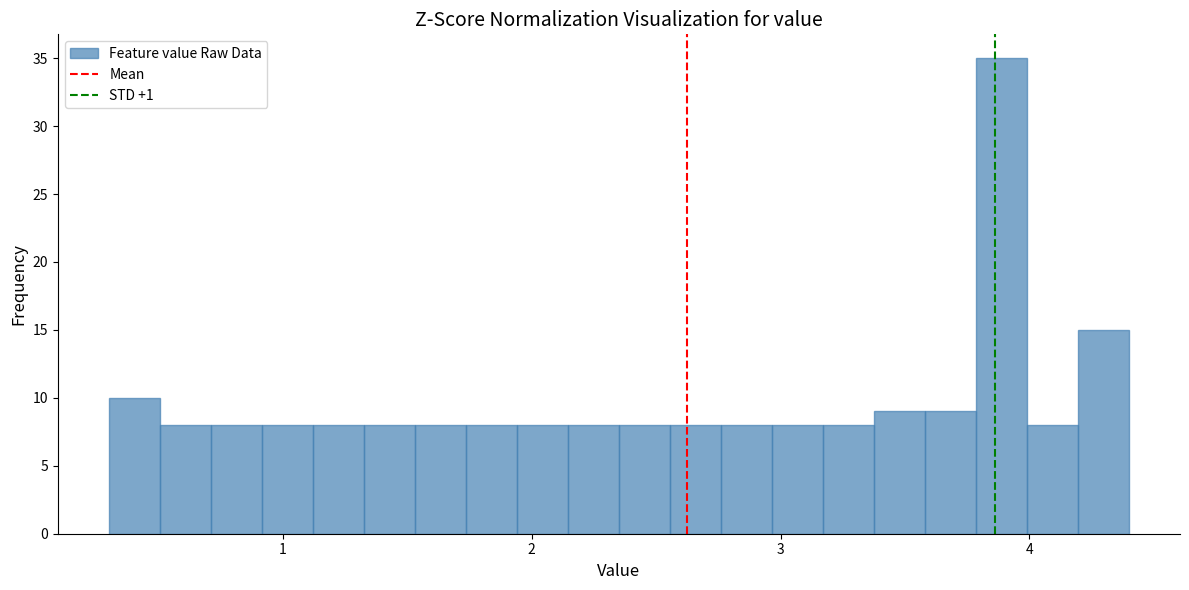

Read against the x-axis, roughly where is the centre of the tallest bar?

3.9